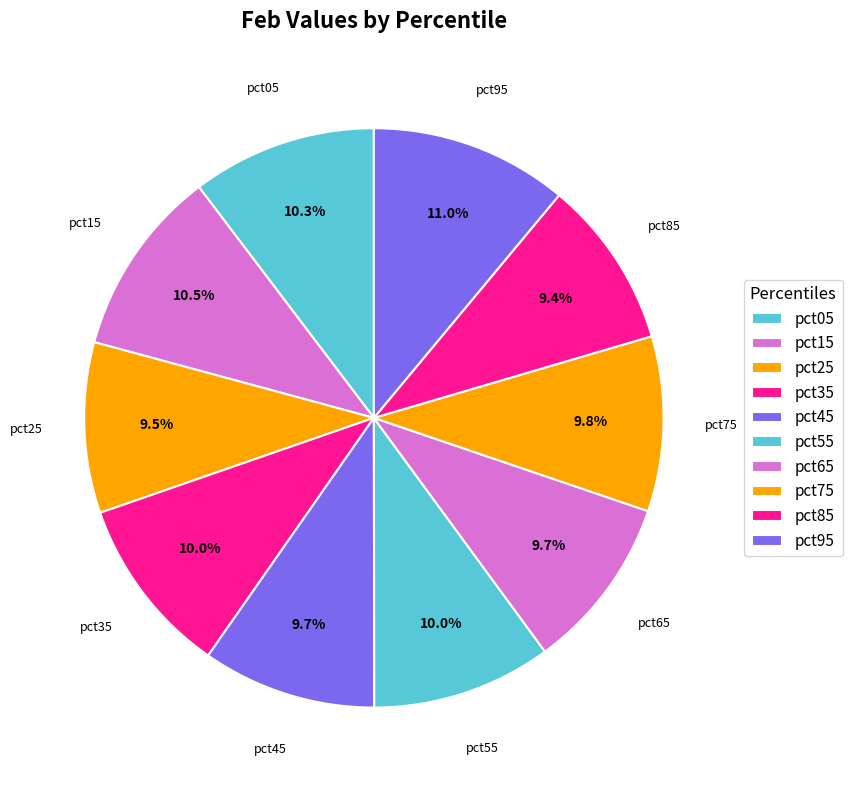

Count the number of slices in the pie.

10